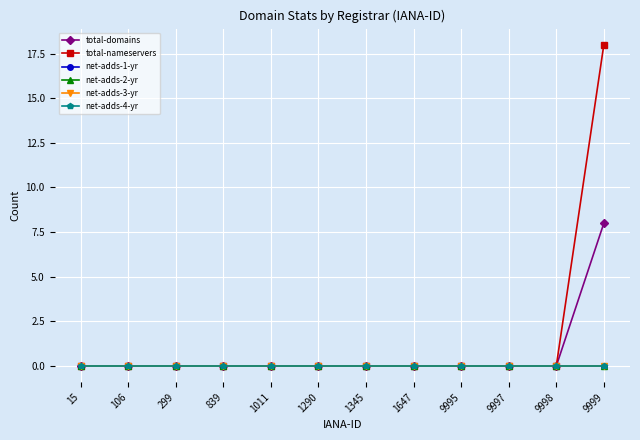

True or false: total-domains and net-adds-2-yr intersect in this chart.

False